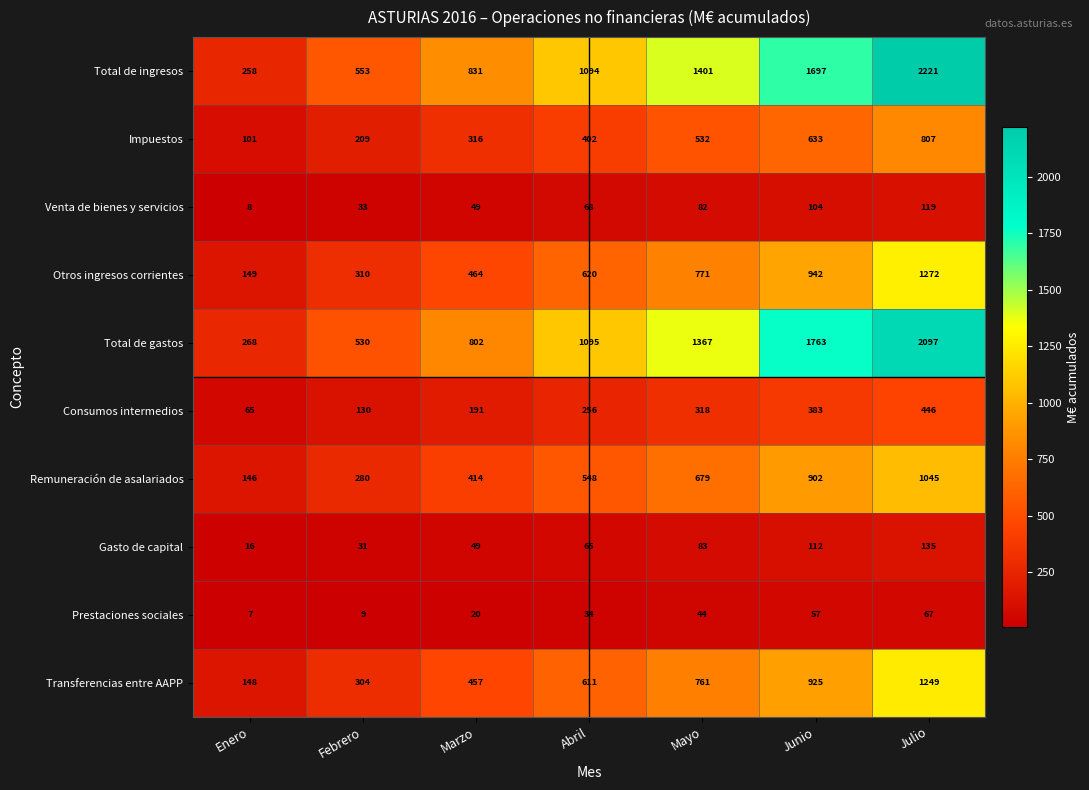

Which series has the largest range (max minus min)?

Total de ingresos